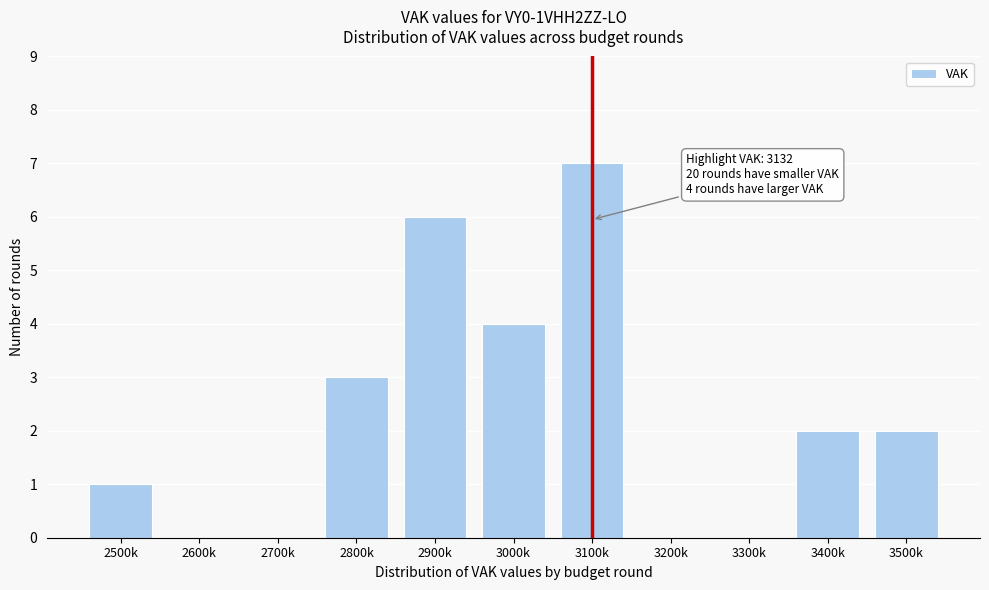

Reading right to left, transcribe all the data shown in this chart.

3500k=2	3400k=2	3300k=0	3200k=0	3100k=7	3000k=4	2900k=6	2800k=3	2700k=0	2600k=0	2500k=1